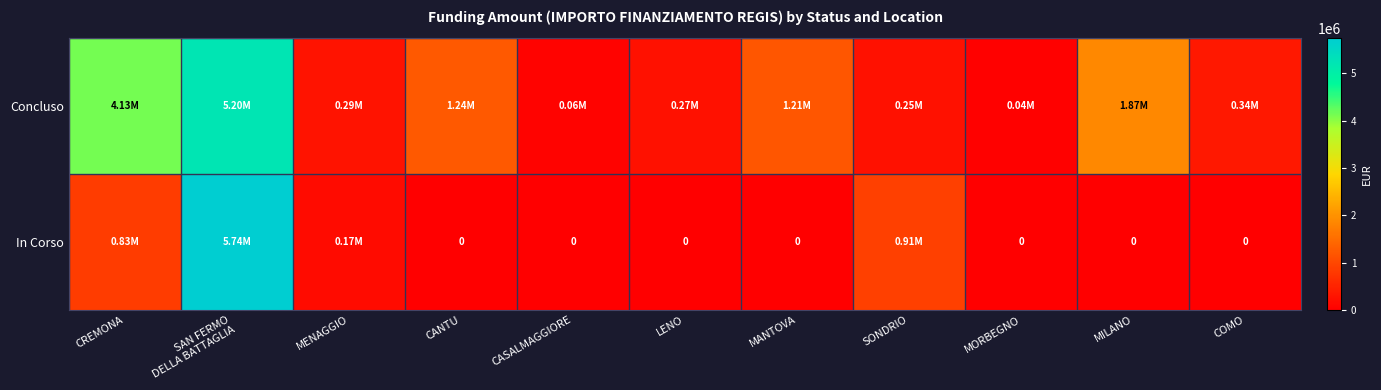

What is the sum of all Concluso values?

14893359.0